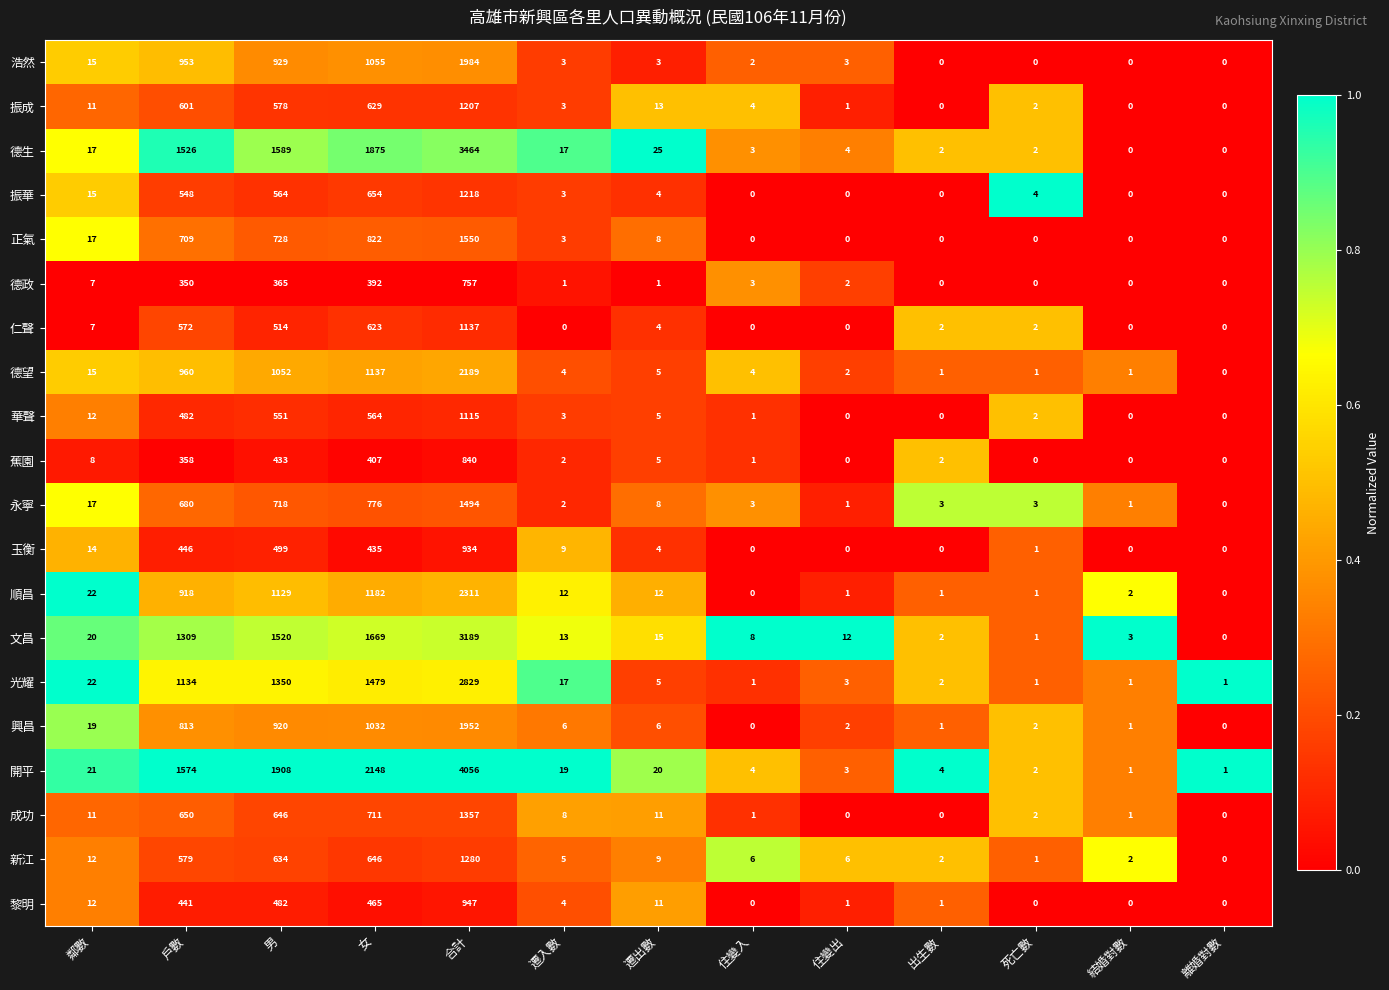

What is the sum of all 振成 values?

3049